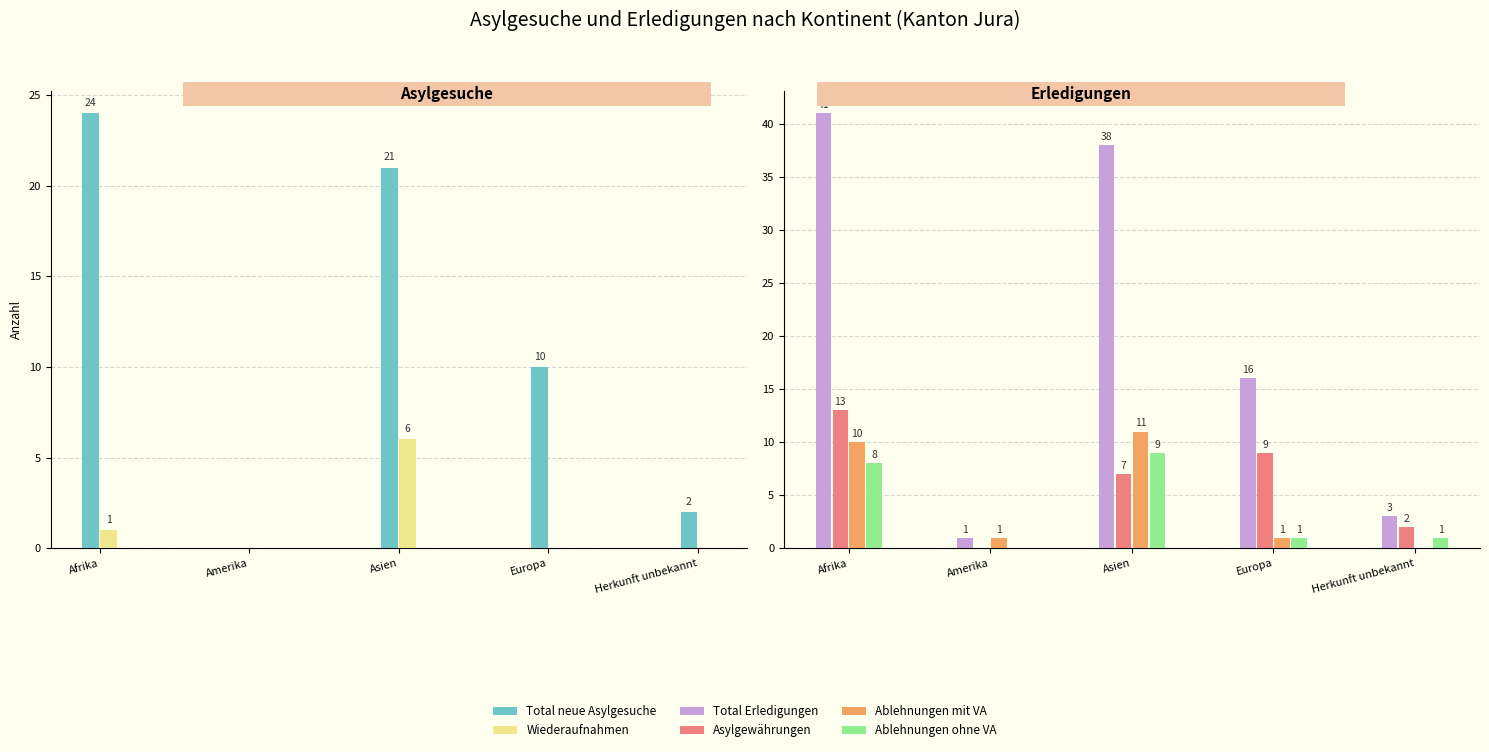

What is the difference between the second highest and second lowest values in the Asylgewährungen series?

7